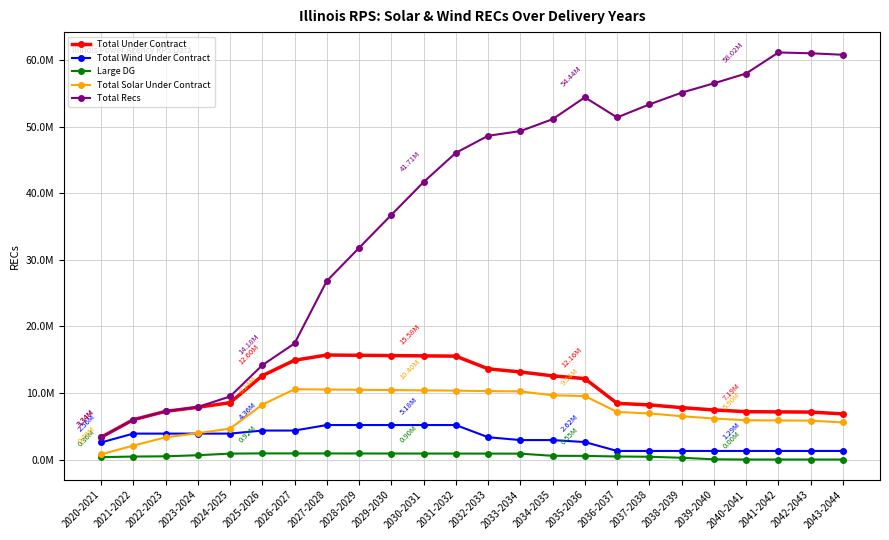

True or false: Large DG has a value of 898824.0 at 2030-2031.

True